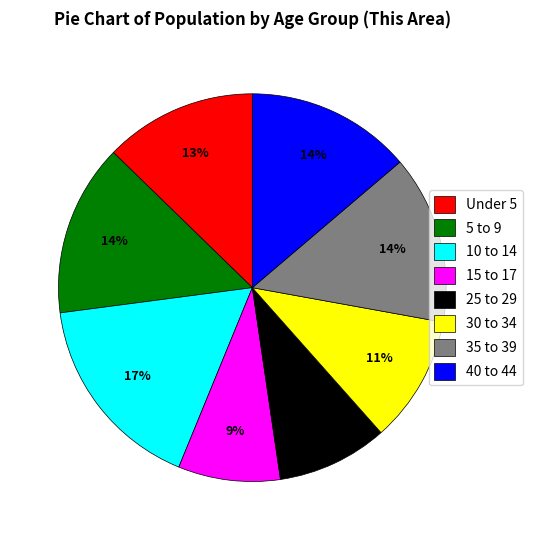

Is the sum of 15 to 17 and 10 to 14 greater than half?

No